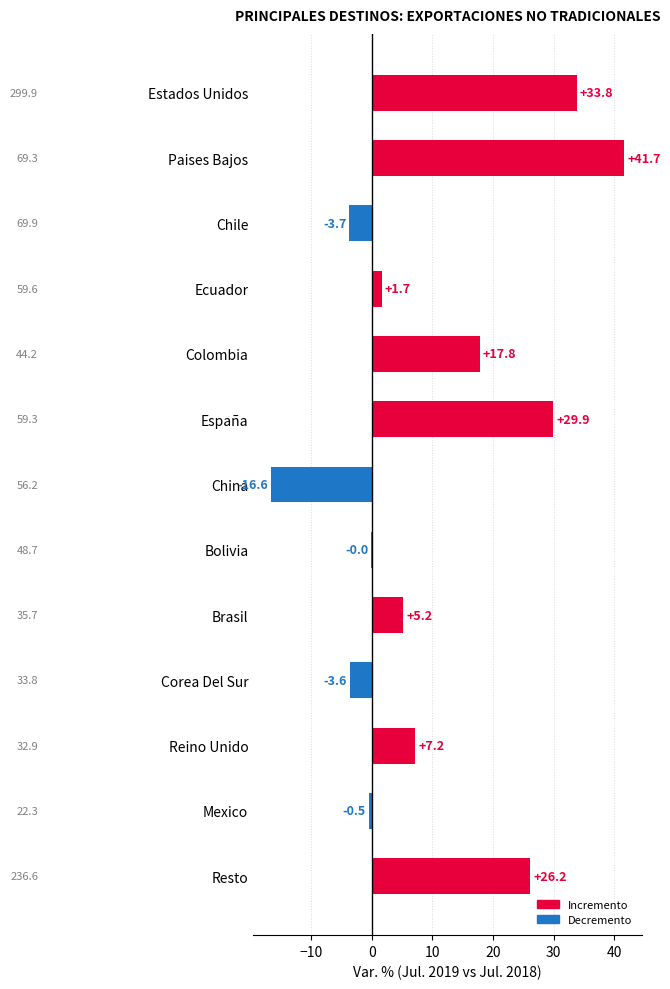

What is the change in value from Reino Unido to Mexico?

-7.7